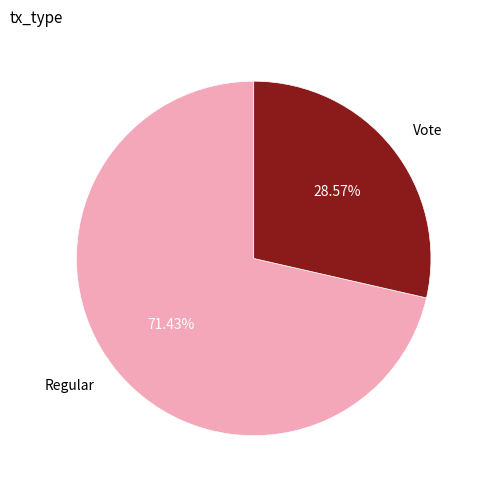

What percentage is the Vote slice, to the nearest percent?

29%